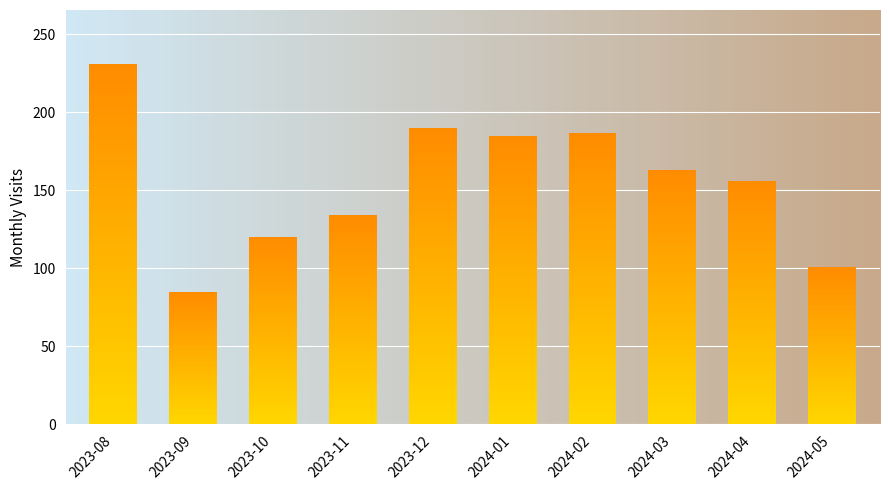

Reading left to right, extract all data points from this chart.

231	85	120	134	190	185	187	163	156	101